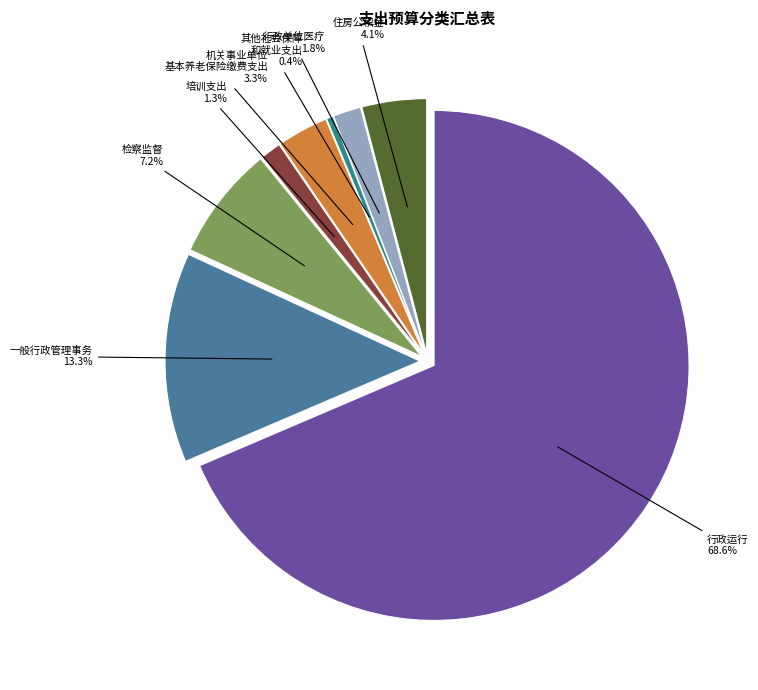

To the nearest percent, what is the difference between the 其他社会保障和就业支出 and 行政运行 slice percentages?

68%